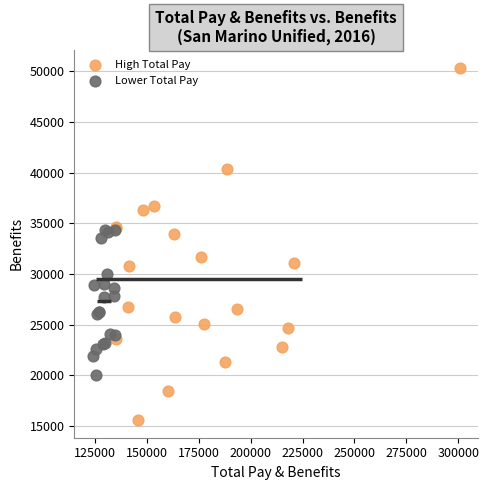

Which series reaches the minimum Y coordinate?

High Total Pay